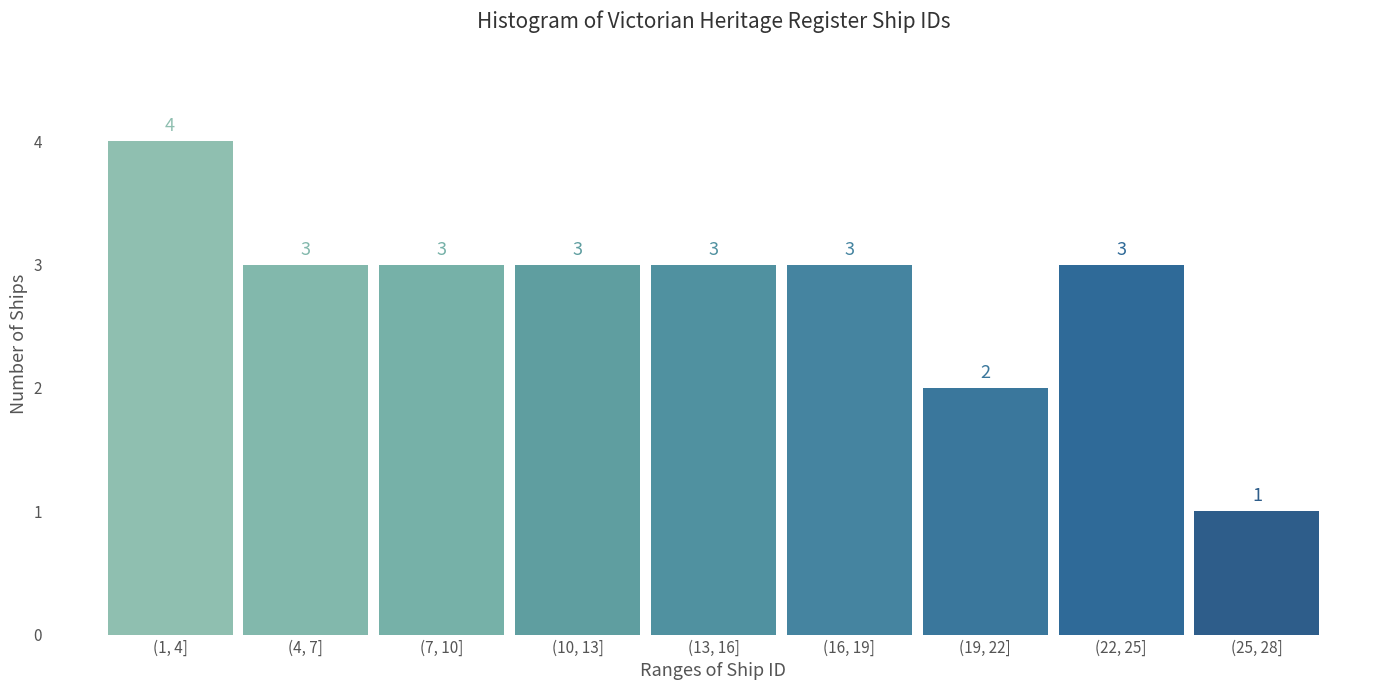

Reading right to left, transcribe all the data shown in this chart.

(25, 28]=1	(22, 25]=3	(19, 22]=2	(16, 19]=3	(13, 16]=3	(10, 13]=3	(7, 10]=3	(4, 7]=3	(1, 4]=4